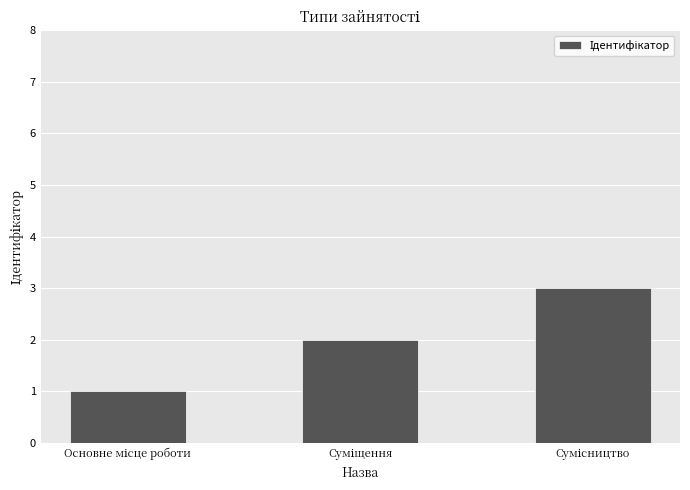

What is the greatest value displayed?

3